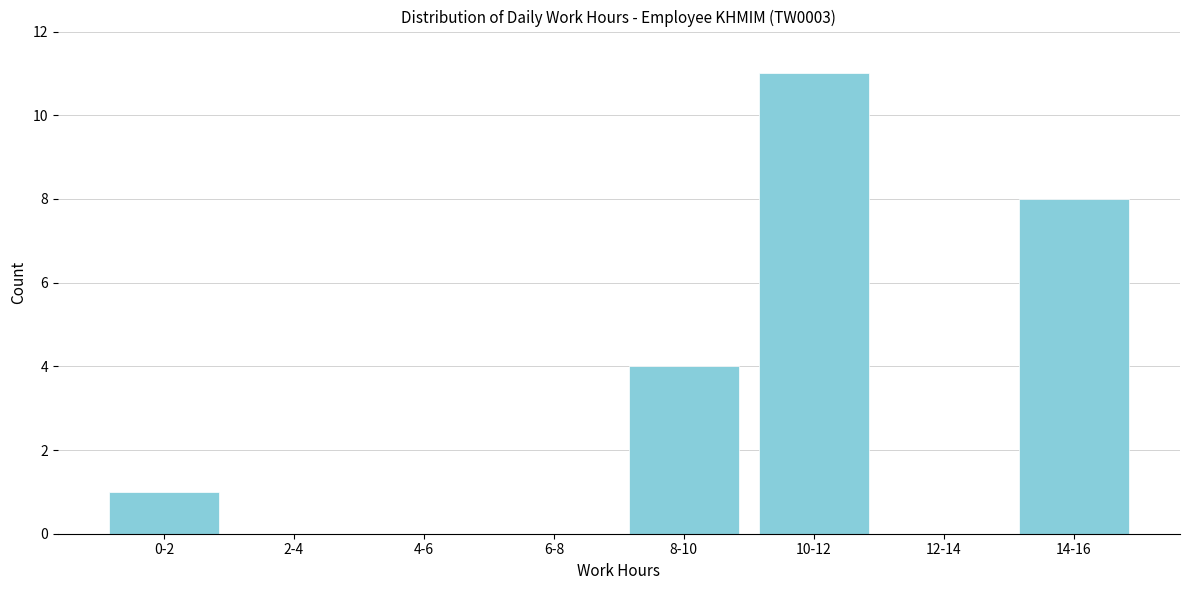

Reading right to left, what are all the values shown in this chart?

14-16=8	12-14=0	10-12=11	8-10=4	6-8=0	4-6=0	2-4=0	0-2=1